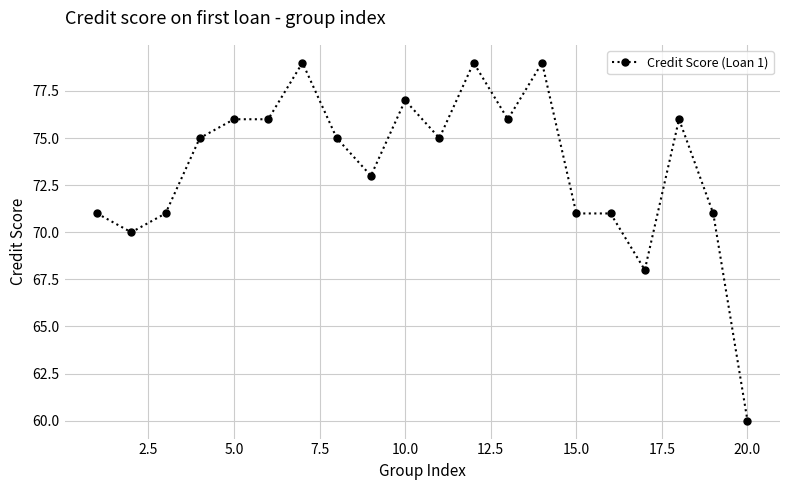

What is the difference between the maximum and minimum values?

19